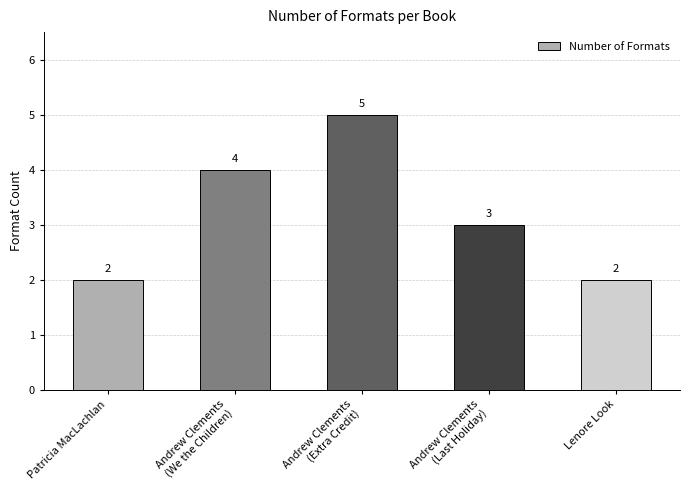

What is the label of the 2nd bar from the right?

Andrew Clements
(Last Holiday)